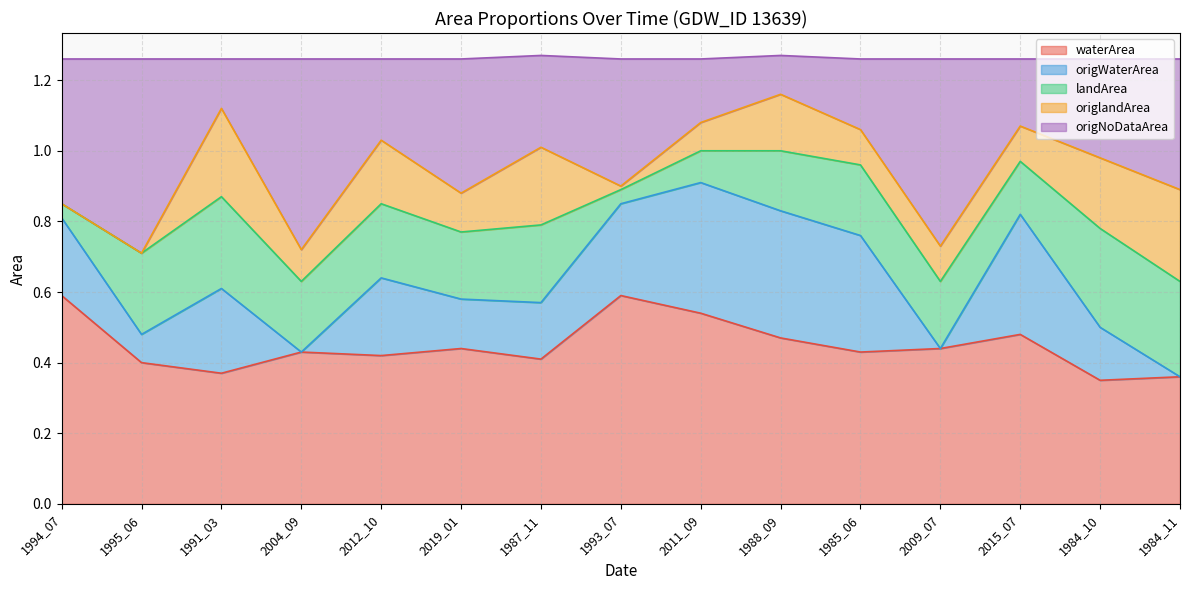

What is the label of the 1st point from the right?

1984_11